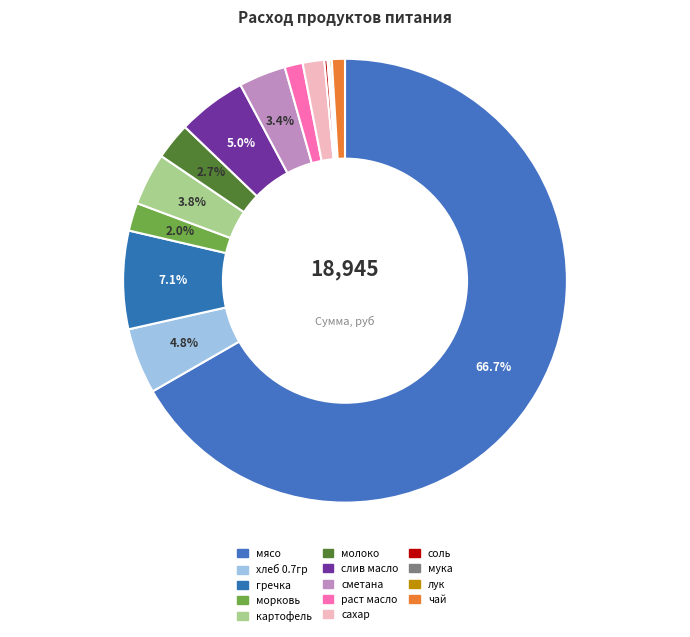

Which category has the smallest portion of the pie?

мука